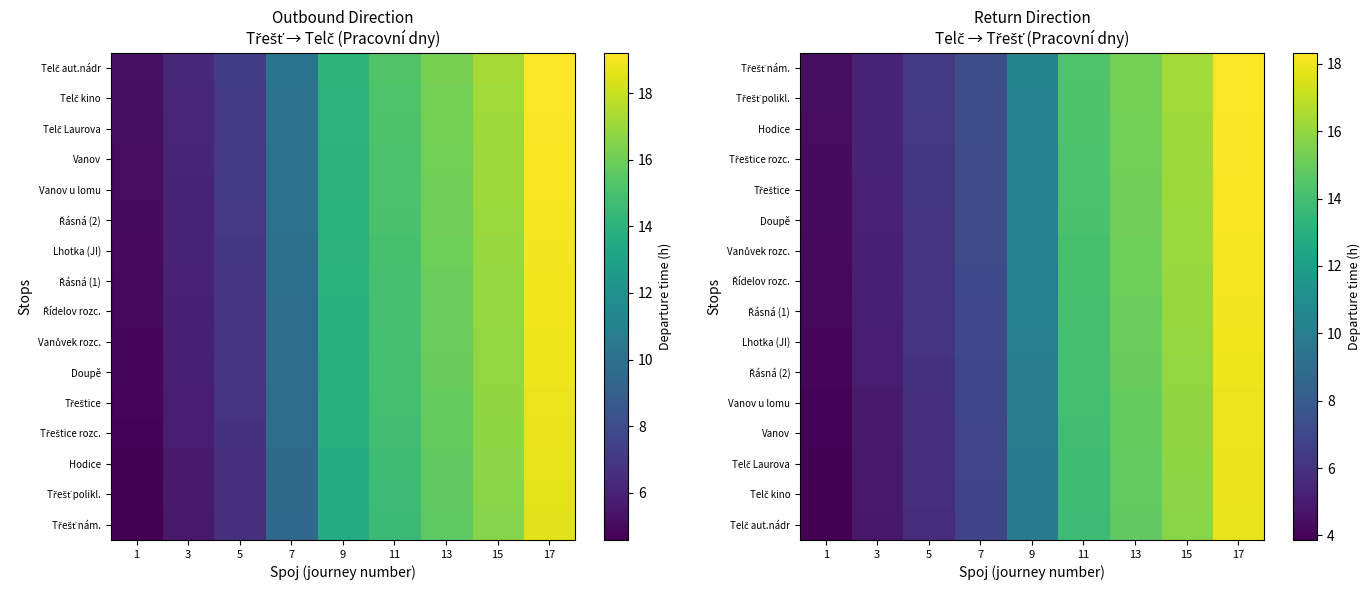

What is the difference between the Třeštice rozc. values at 1 and 7?

2.9